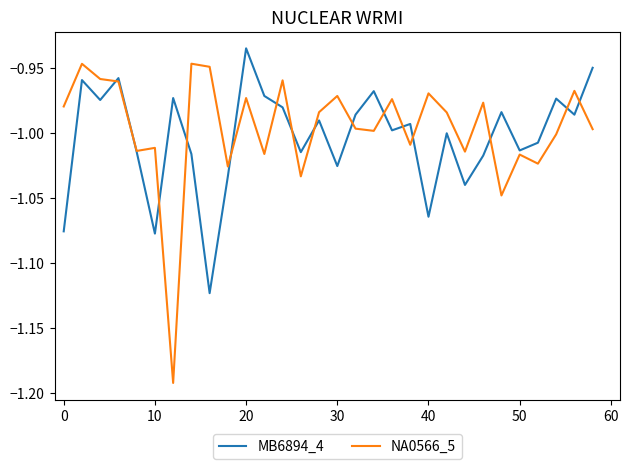

Rank the series by their maximum value, from lowest to highest.

NA0566_5, MB6894_4